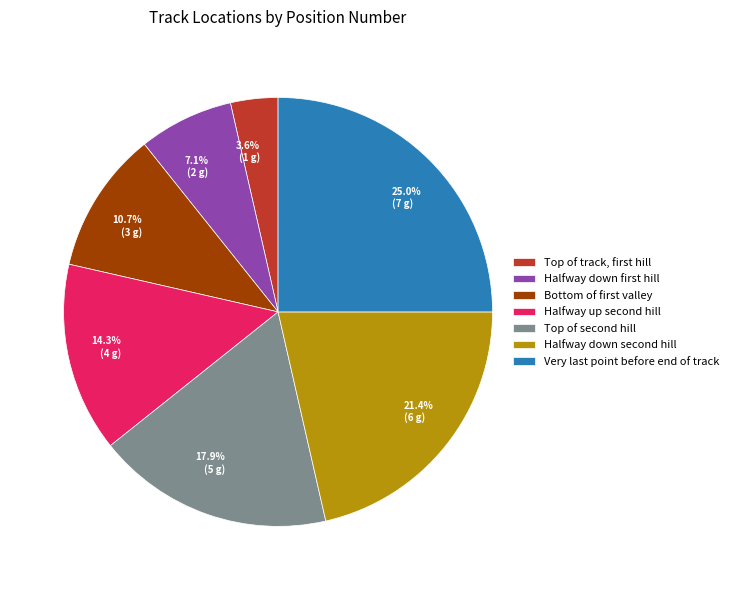

How many slices are in this pie chart?

7